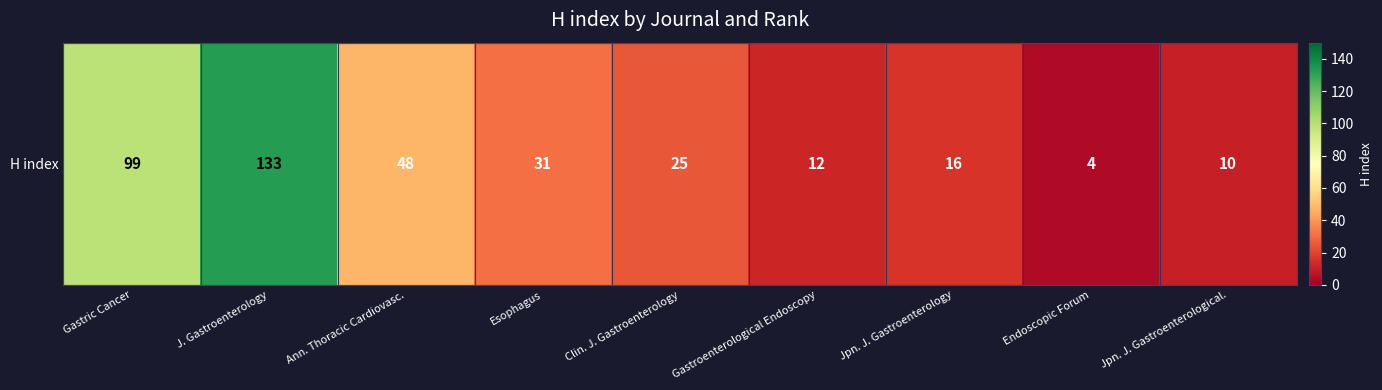

The value at Esophagus is 31. True or false?

True